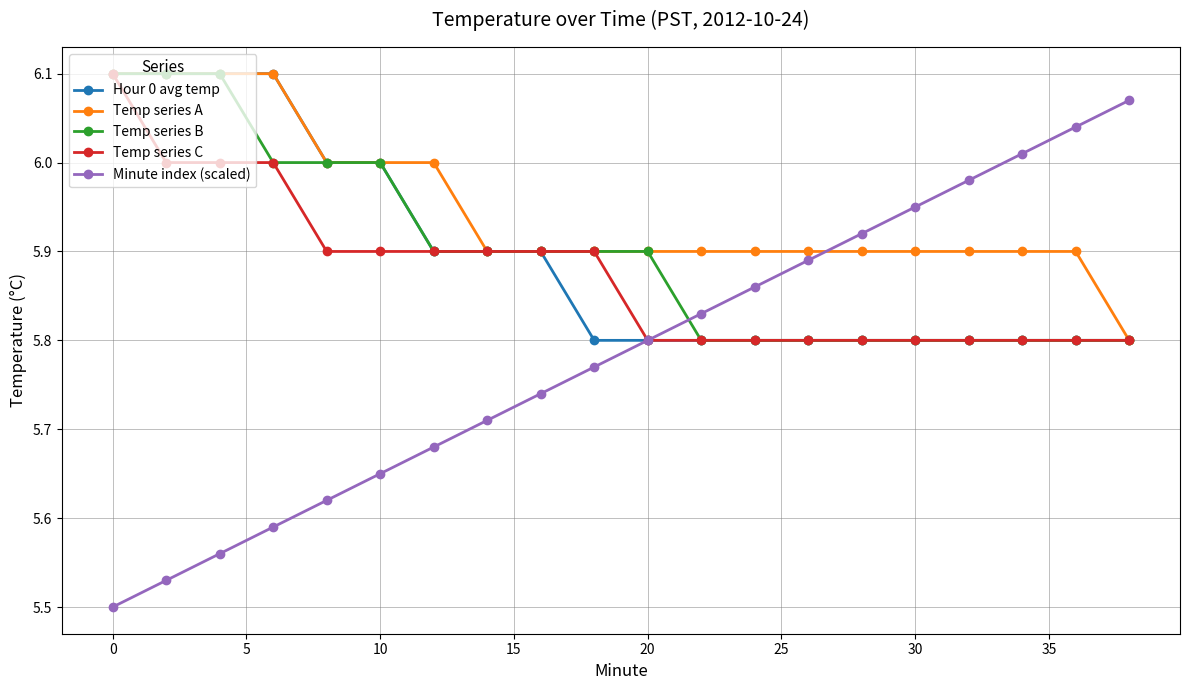

Which series has the widest spread of values?

Minute index (scaled)